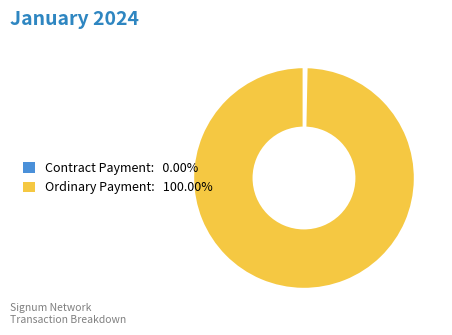

How many slices are in this pie chart?

2